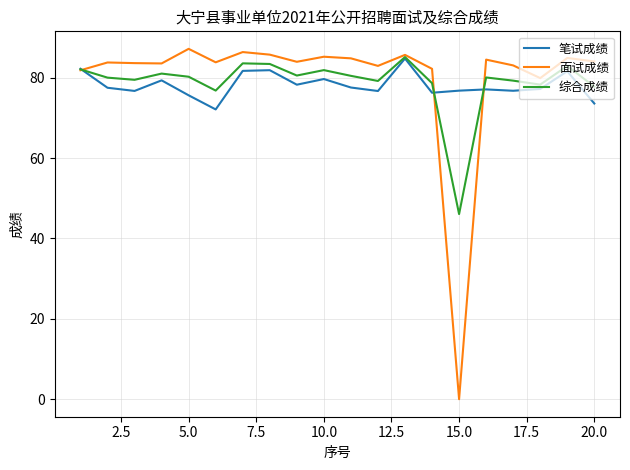

What is the maximum value for 面试成绩?

87.2